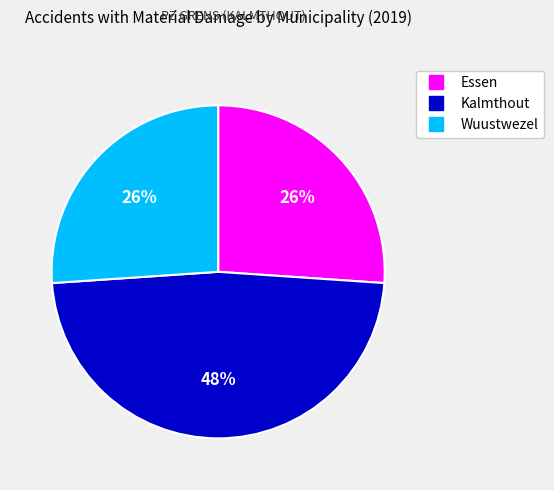

What is the largest slice in the pie chart?

Kalmthout